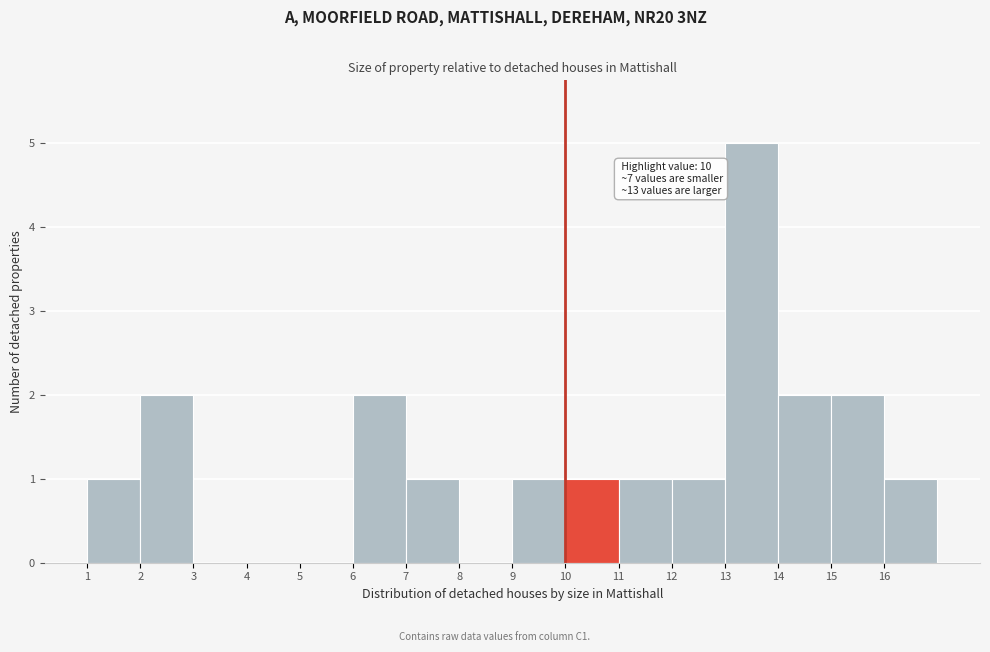

Over which range of the x-axis is the bar tallest?

13 to 14